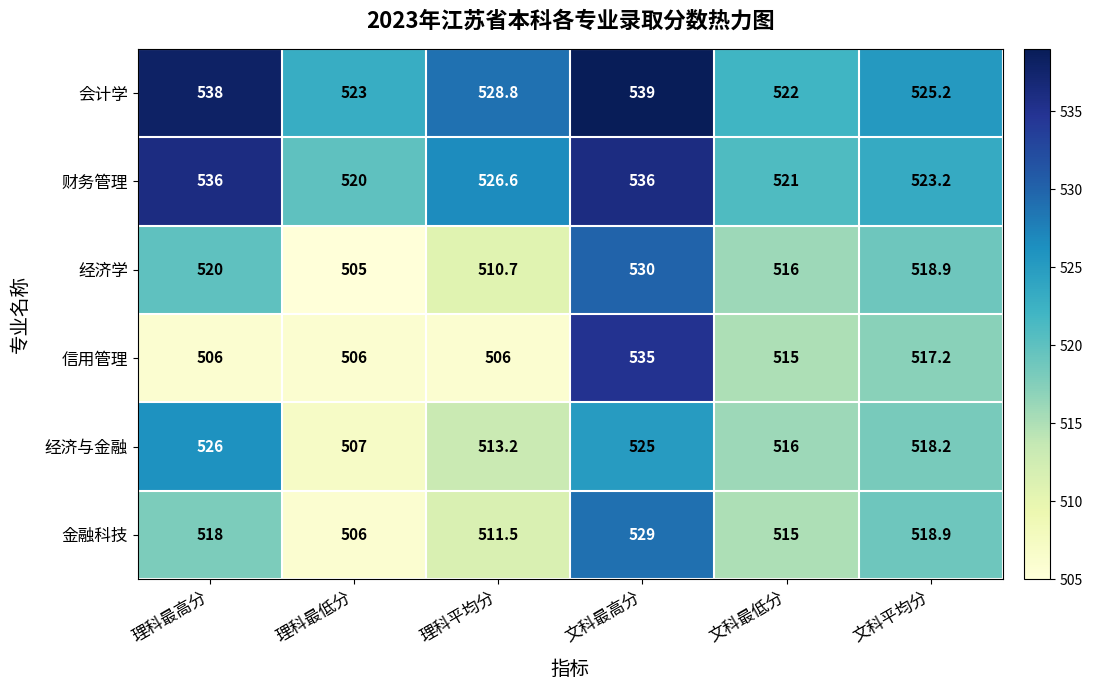

Is it true that 金融科技 equals 346.5 at 文科平均分?

False